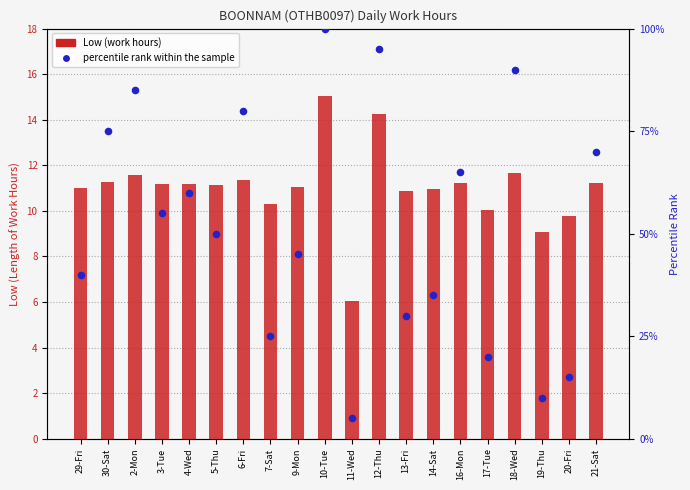

At which category is the sum across all series the highest?

10-Tue